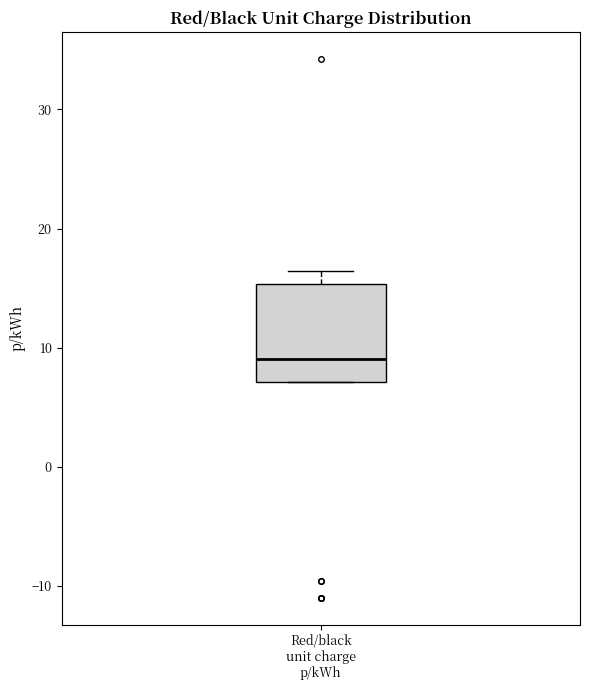

Read this box plot against the y-axis: the position of the median line, the range covered by the box, and the ends of both whiskers. The values are not printed on the chart, so give them approximately, as read against the axis.

median 9, box 7 to 15, whiskers 7 to 16